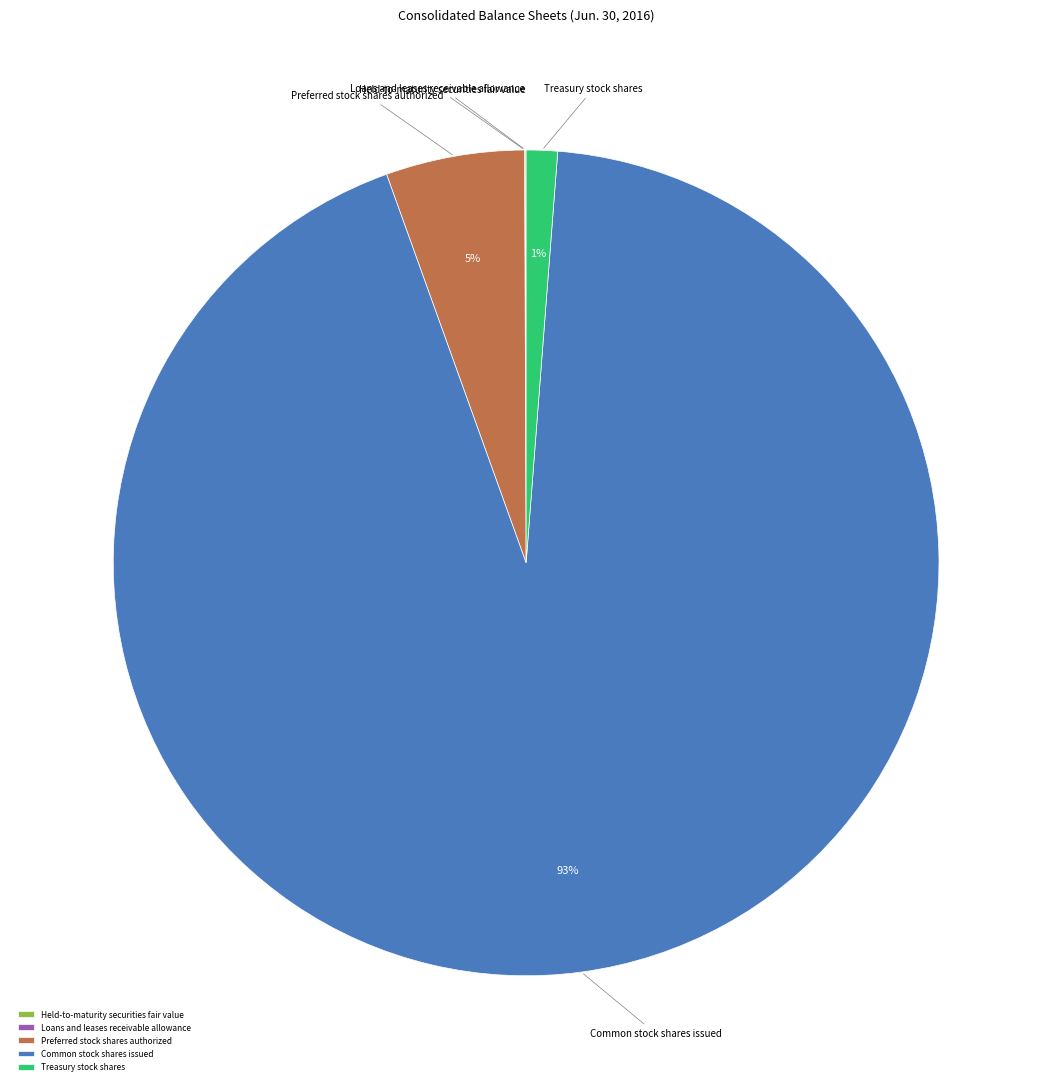

What is the largest slice in the pie chart?

Common stock shares issued